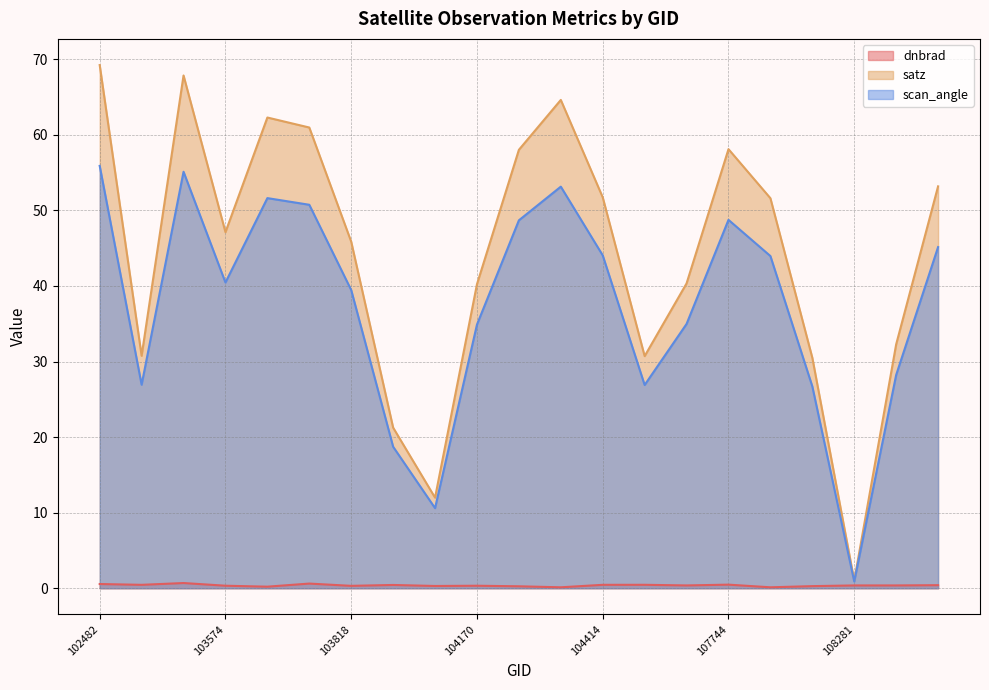

Is it true that scan_angle equals 26.7 at 108103?

True